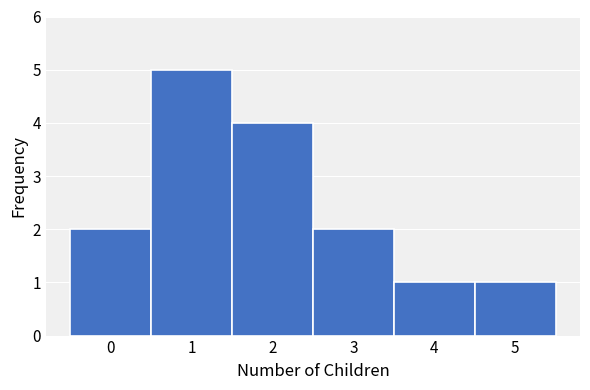

Reading left to right, list every bar in this chart as the range it spans on the x-axis followed by its height. The values are not printed on the chart, so give them approximately, as read against the axis.

-0.5 to 0.5: 2
0.5 to 1.5: 5
1.5 to 2.5: 4
2.5 to 3.5: 2
3.5 to 4.5: 1
4.5 to 5.5: 1